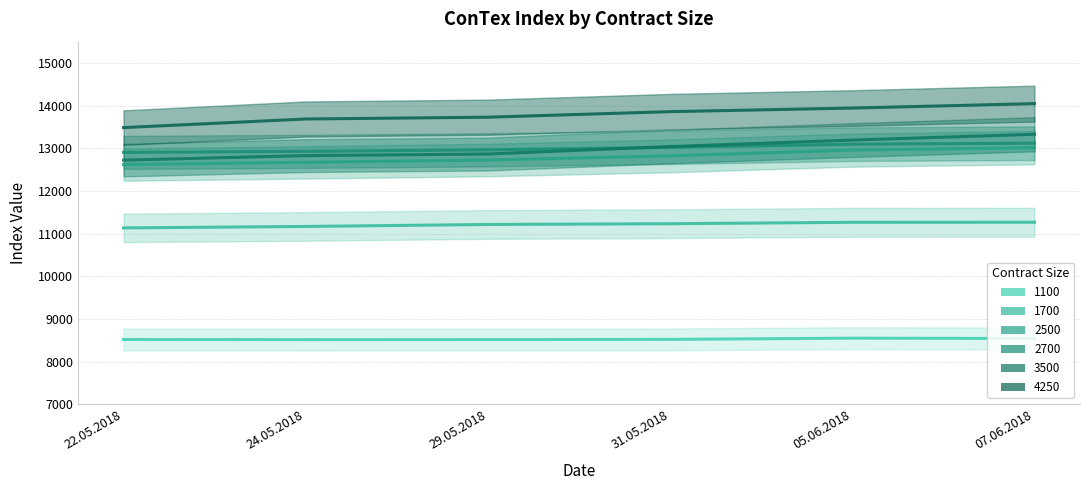

How many values in the 1100 series are below 8524?

3